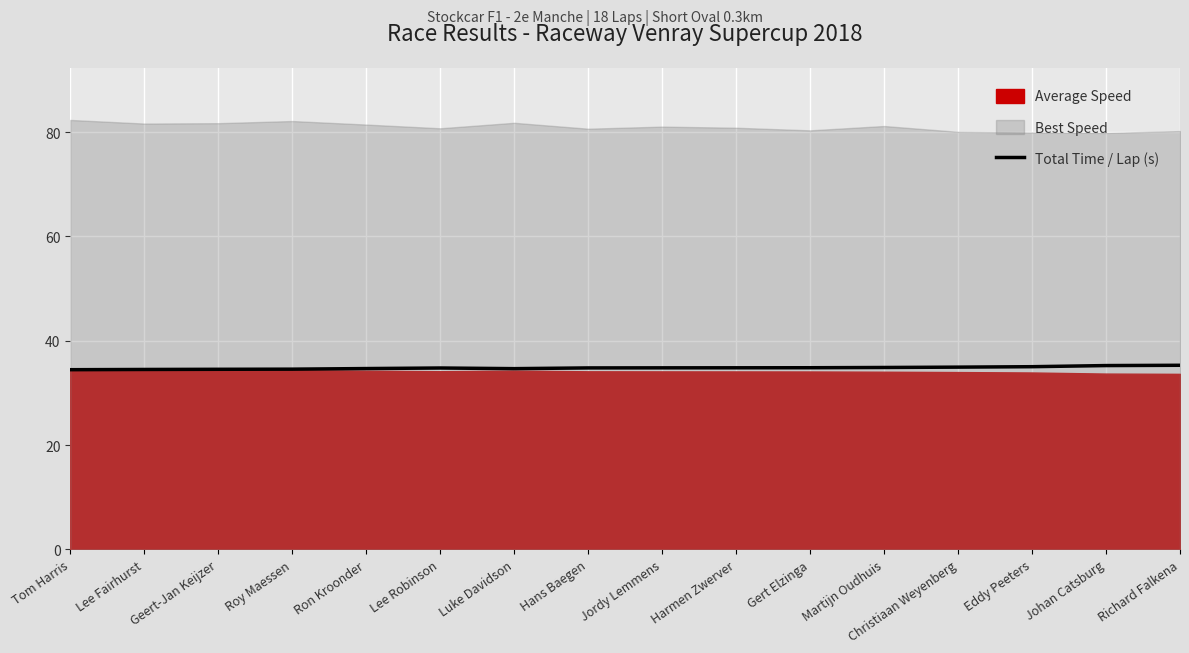

What is the difference between the maximum and minimum values?

0.8